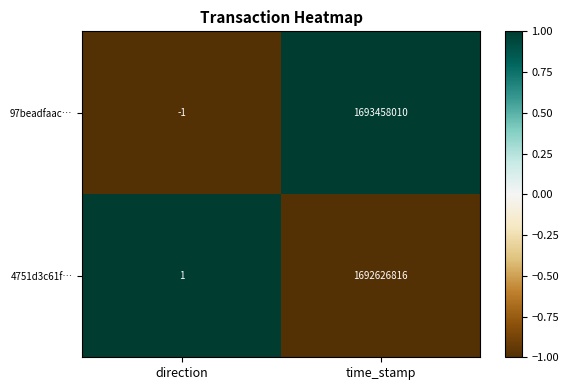

How many negative values does the 97beadfaac… series have?

1